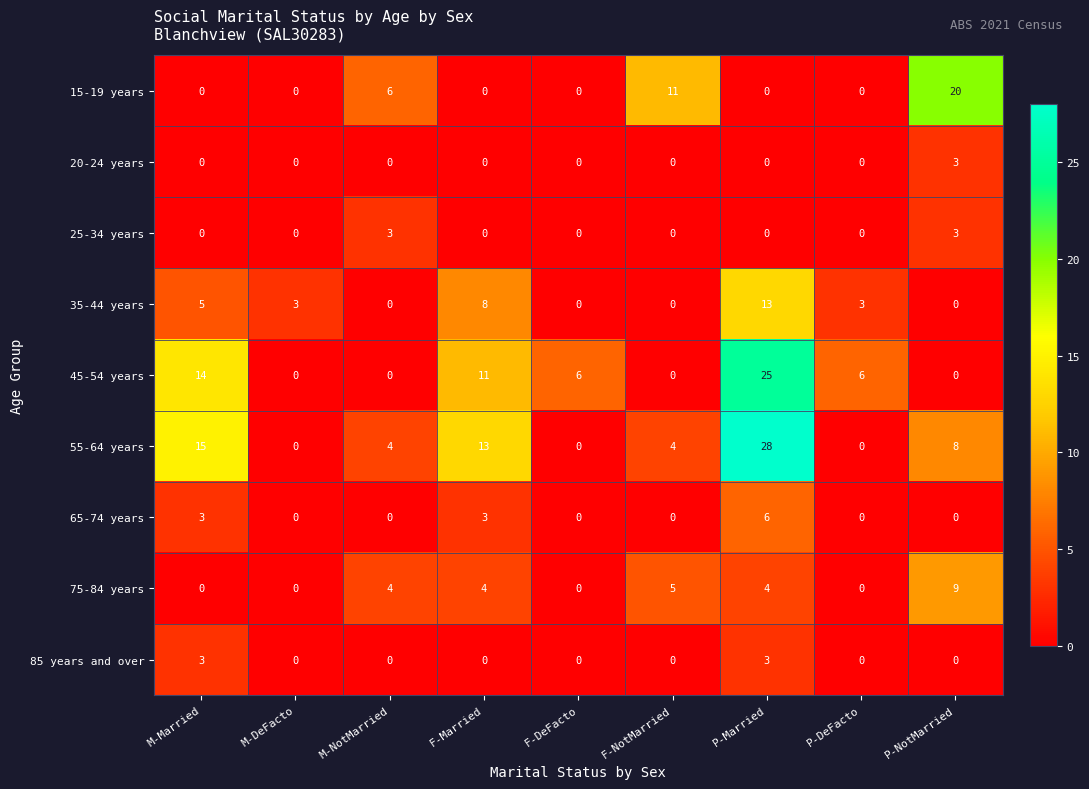

Is the value of 20-24 years at F-DeFacto greater than the value of 65-74 years at P-Married?

No